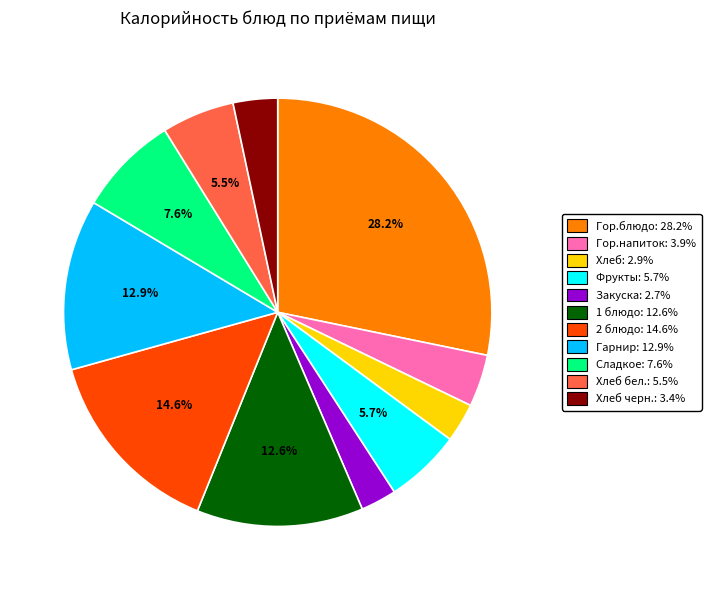

Is there any slice that represents more than half of the pie?

No